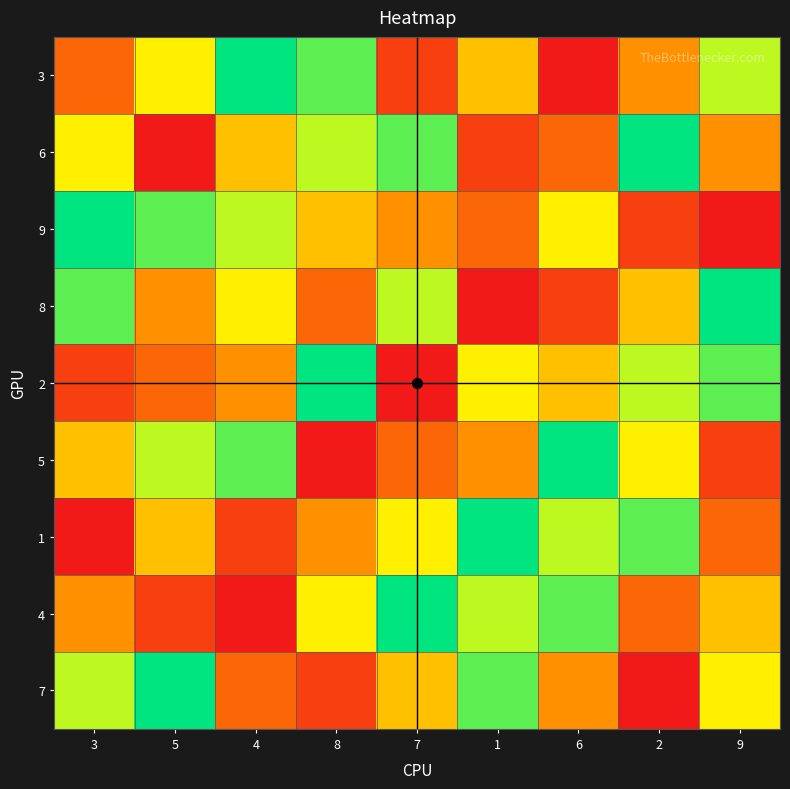

Which series changed the most between 4 and 9?

9